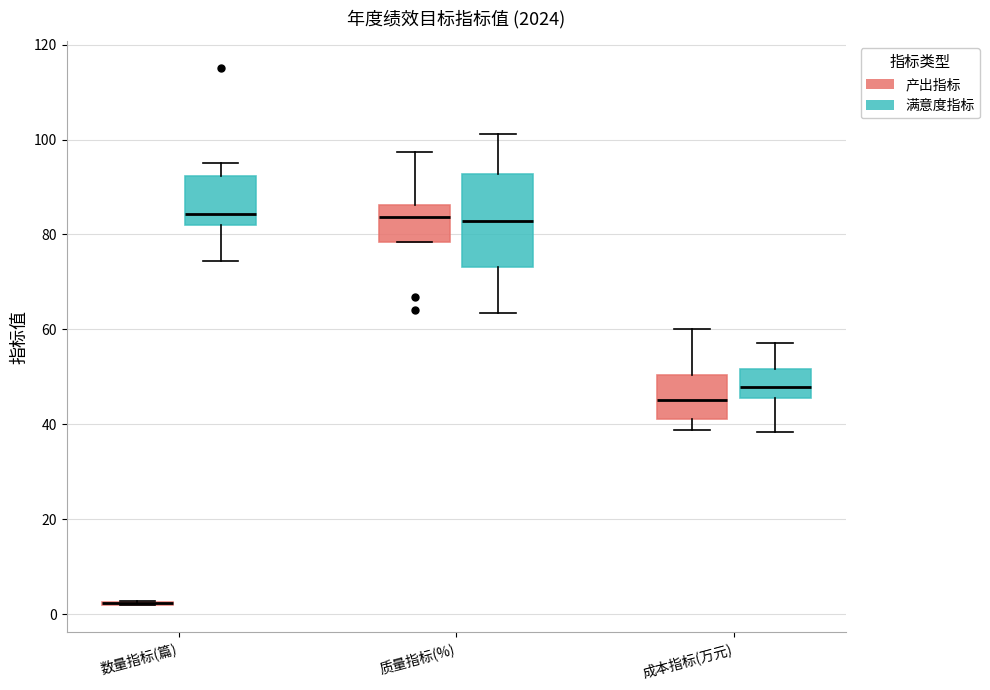

Reading left to right, read every box against the y-axis: the position of its median line, the range the box covers, and the ends of its whiskers. The values are not printed on the chart, so give them approximately, as read against the axis.

数量指标(篇) (产出指标): box collapsed to a line at 2, whiskers 2 to 2
数量指标(篇) (满意度指标): median 84, box 82 to 92, whiskers 74 to 96
质量指标(%) (产出指标): median 84, box 78 to 86, whiskers 78 to 98
质量指标(%) (满意度指标): median 82, box 74 to 92, whiskers 64 to 102
成本指标(万元) (产出指标): median 46, box 42 to 50, whiskers 38 to 60
成本指标(万元) (满意度指标): median 48, box 46 to 52, whiskers 38 to 58